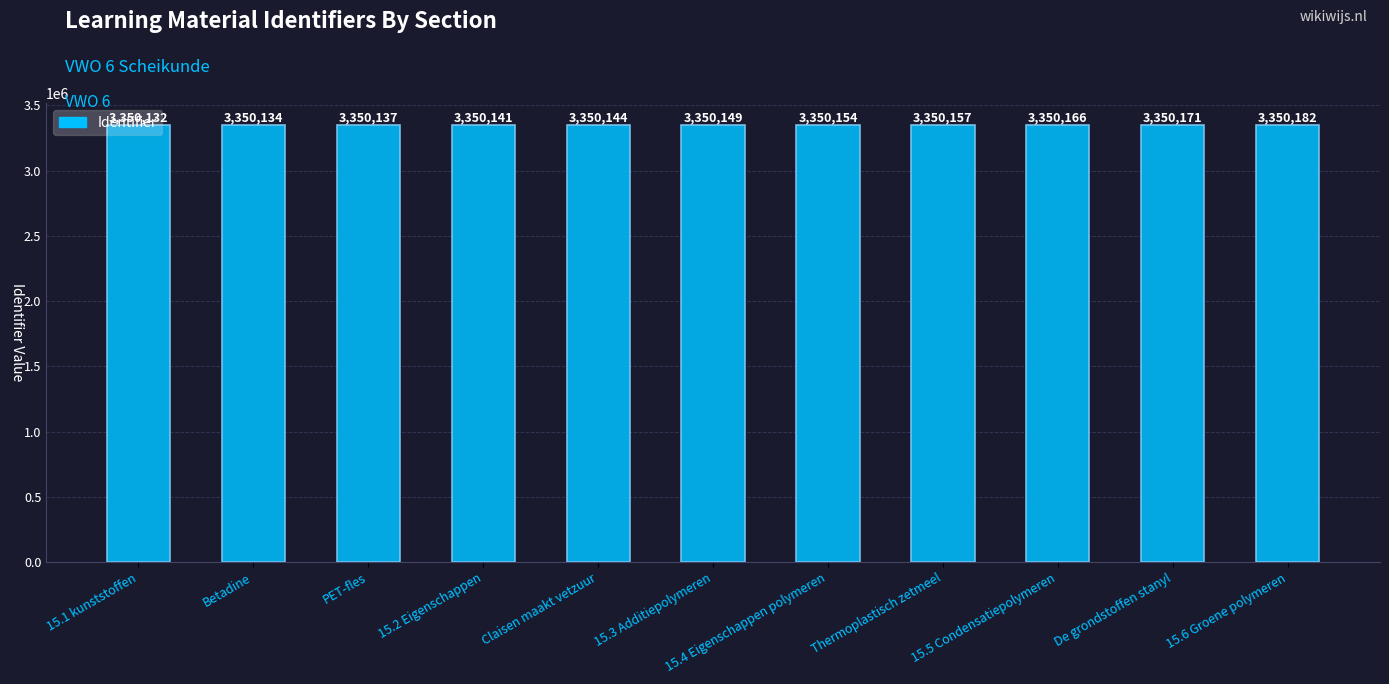

Are the bars grouped side by side (vs. stacked)?

No